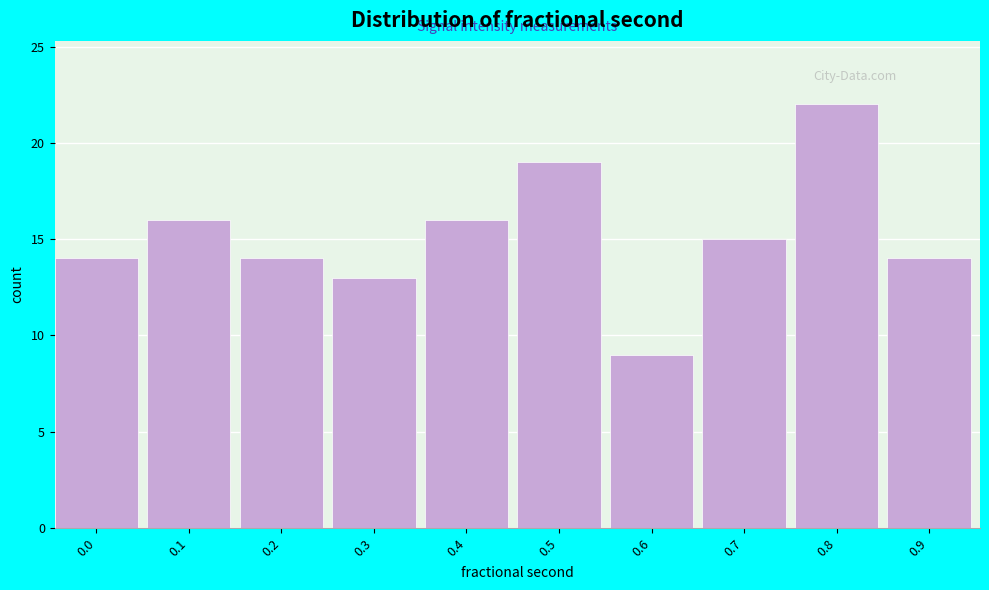

Reading left to right, list all the values displayed in this chart.

14	16	14	13	16	19	9	15	22	14